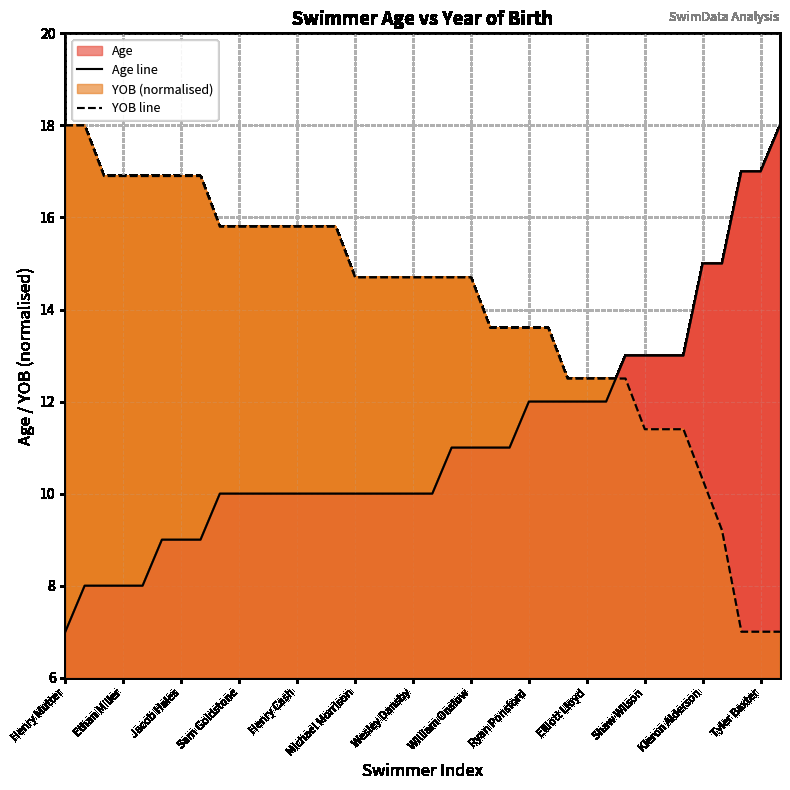

Which series has the largest total across all categories?

YOB line